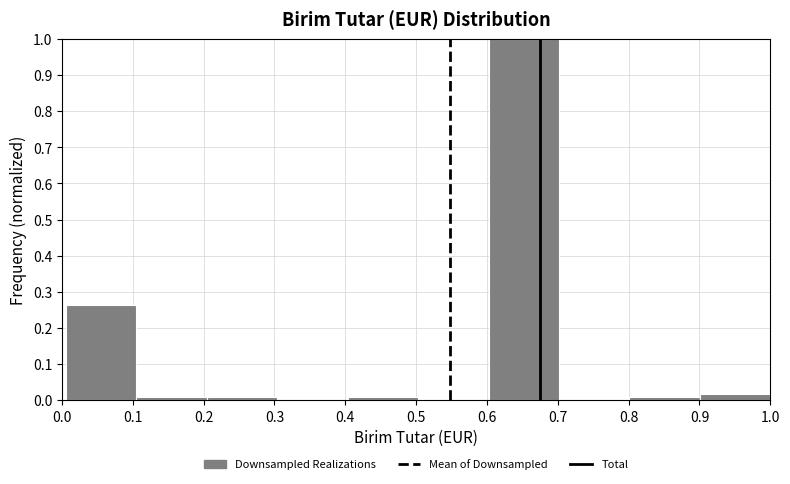

How tall is the bar that spans 0.90 to 1.00 on the x-axis? Neither the bar edges nor the heights are printed on the chart, so give them approximately, as read against the axes.

0.02